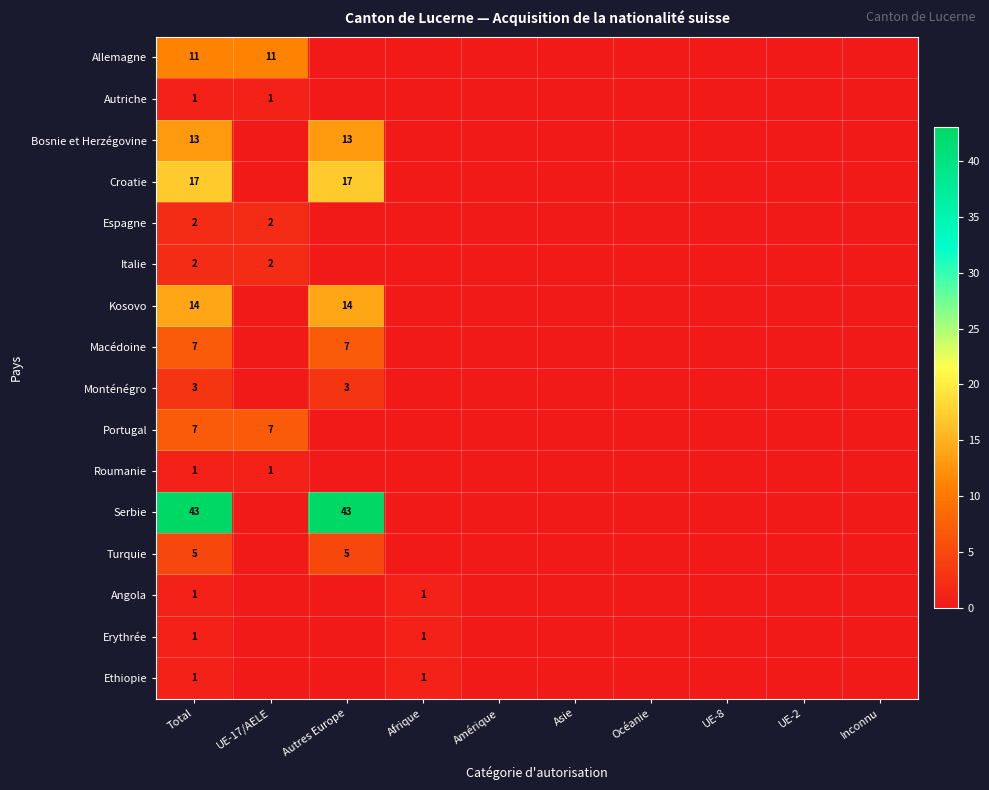

The Portugal series shows 10 at Total. True or false?

False